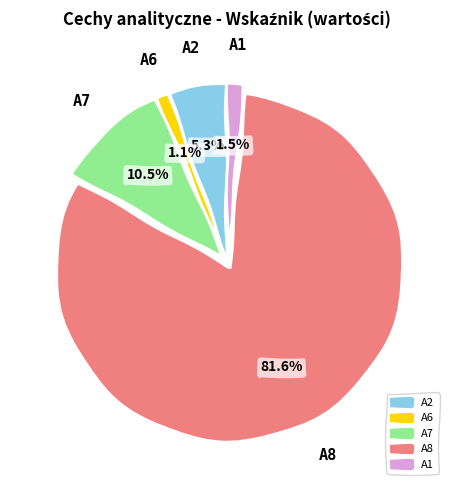

What percentage is NOT represented by A2?

94.7%